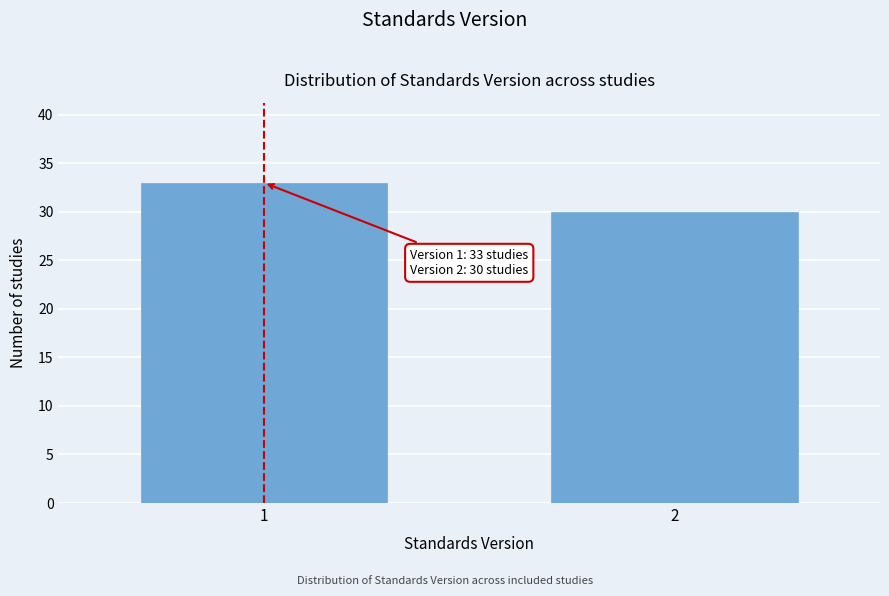

Reading left to right, what are all the values shown in this chart?

33	30